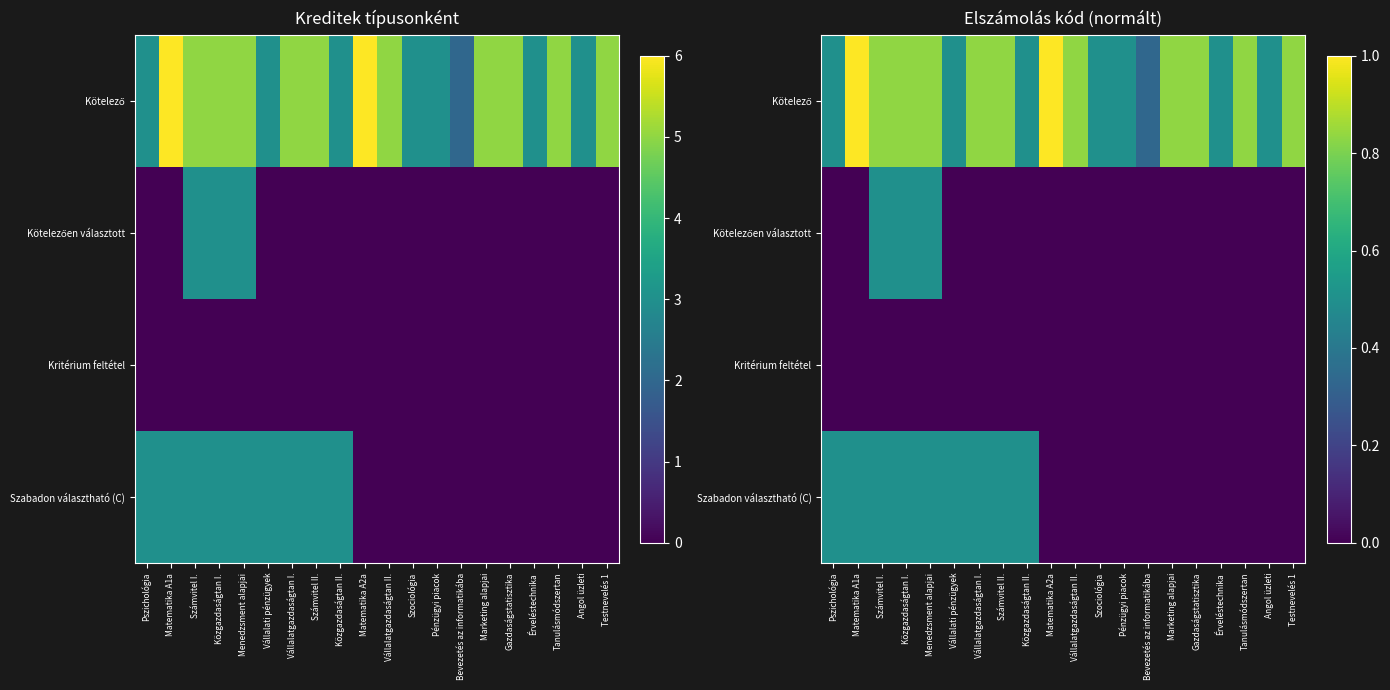

The Szabadon választható (C) series shows 0.8 at Menedzsment alapjai. True or false?

False